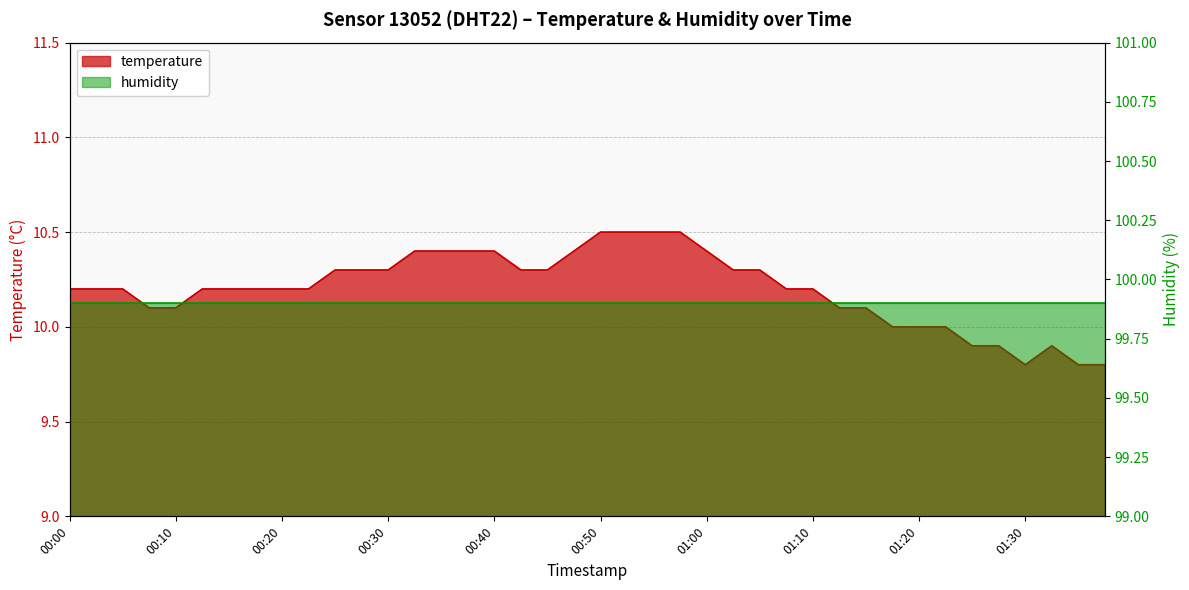

What is the minimum value shown in the chart?

9.8